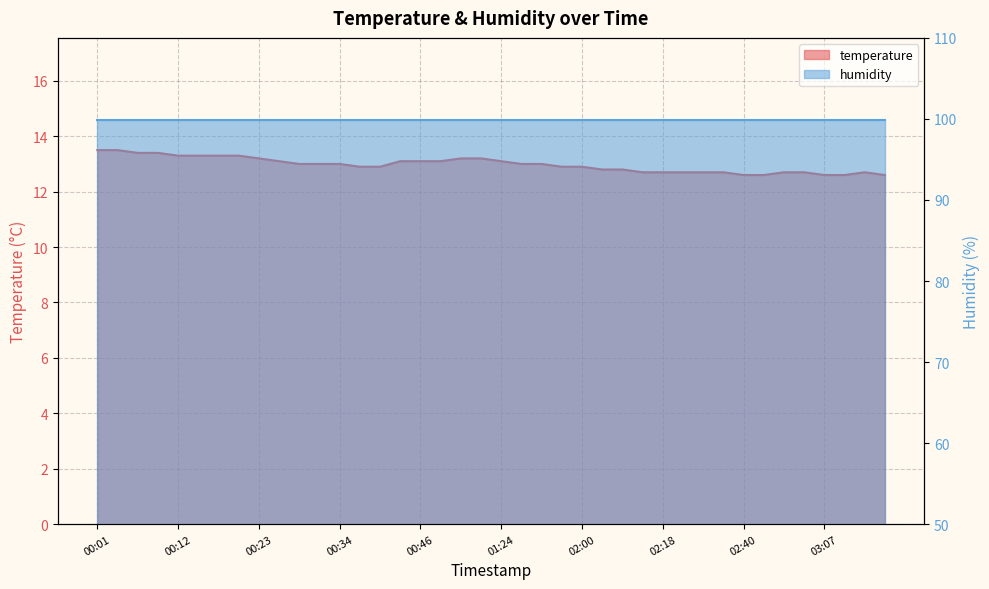

What is the label of the 32nd point from the right?

00:23